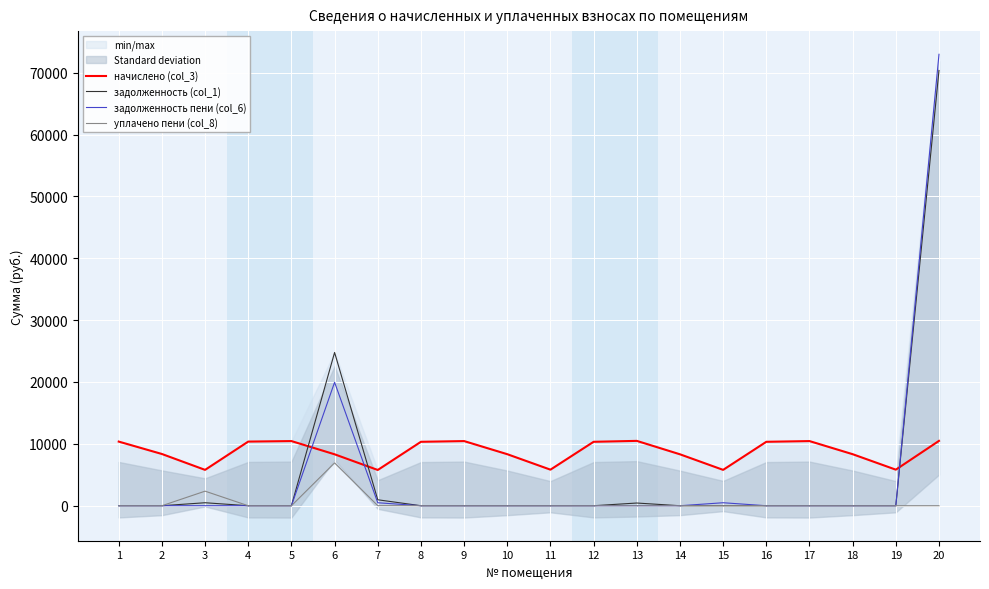

Is this an area chart (filled region under the line)?

No